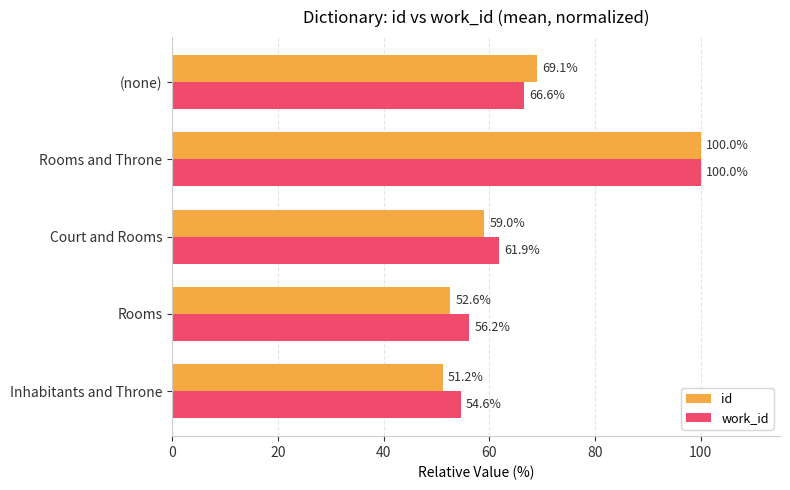

Is it true that id equals 75.0 at Rooms?

False